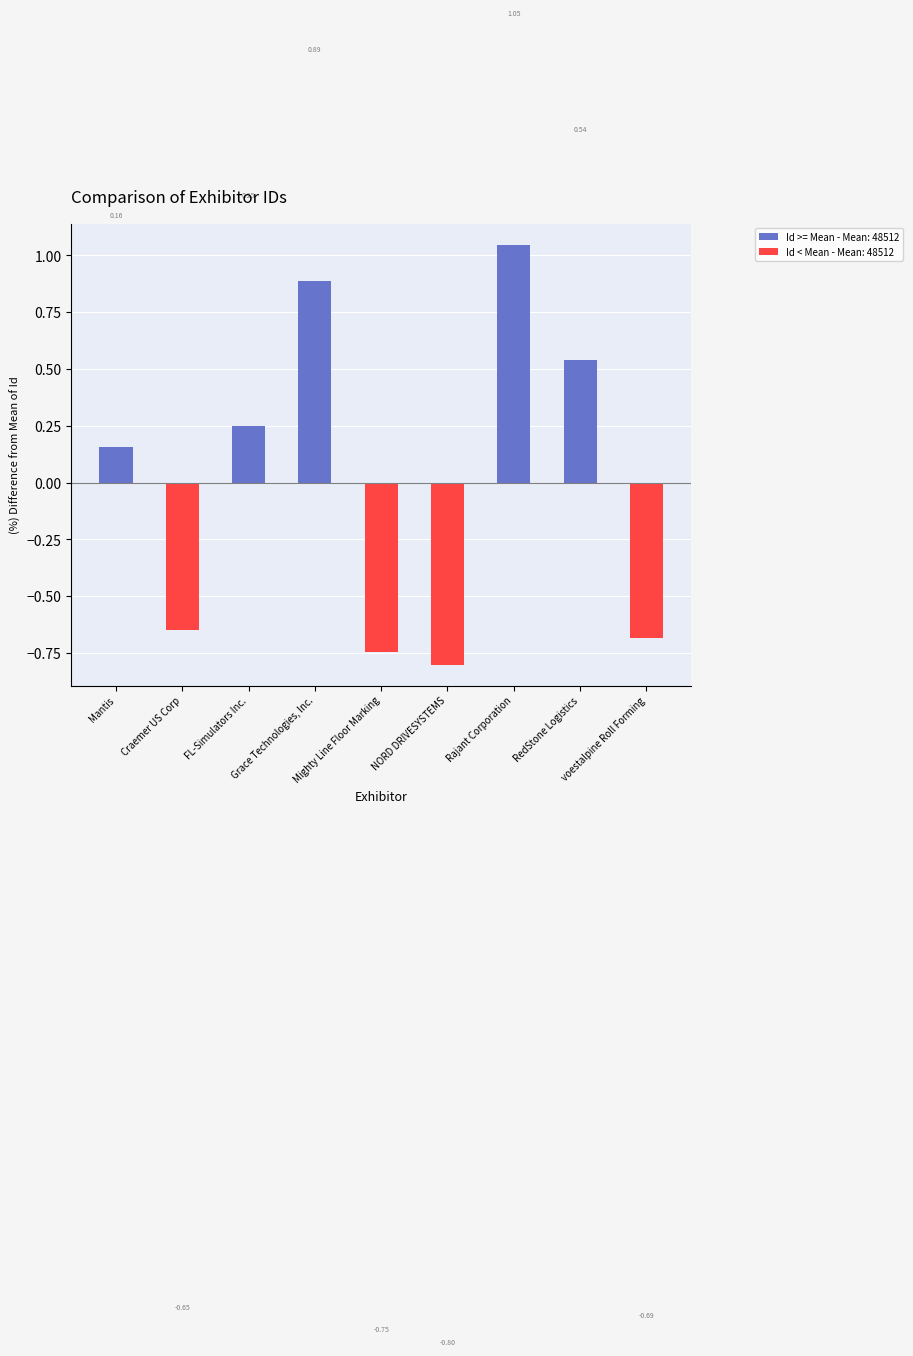

How many positive values are there?

5